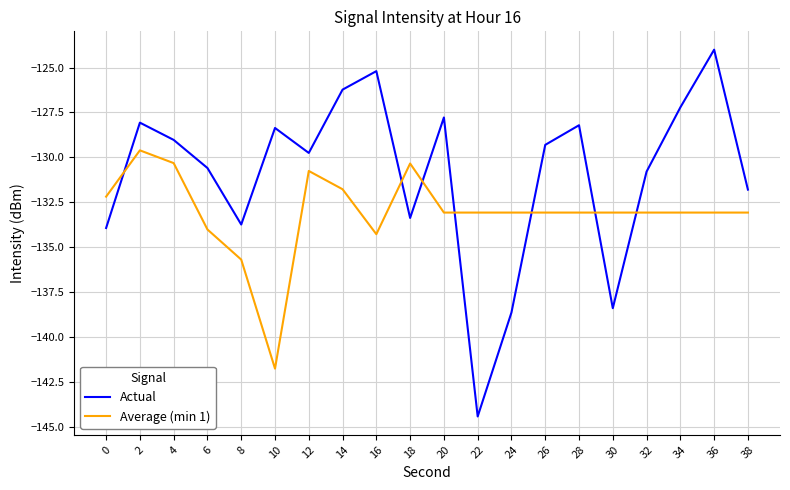

What is the sum of all Average (min 1) values?

-2661.5